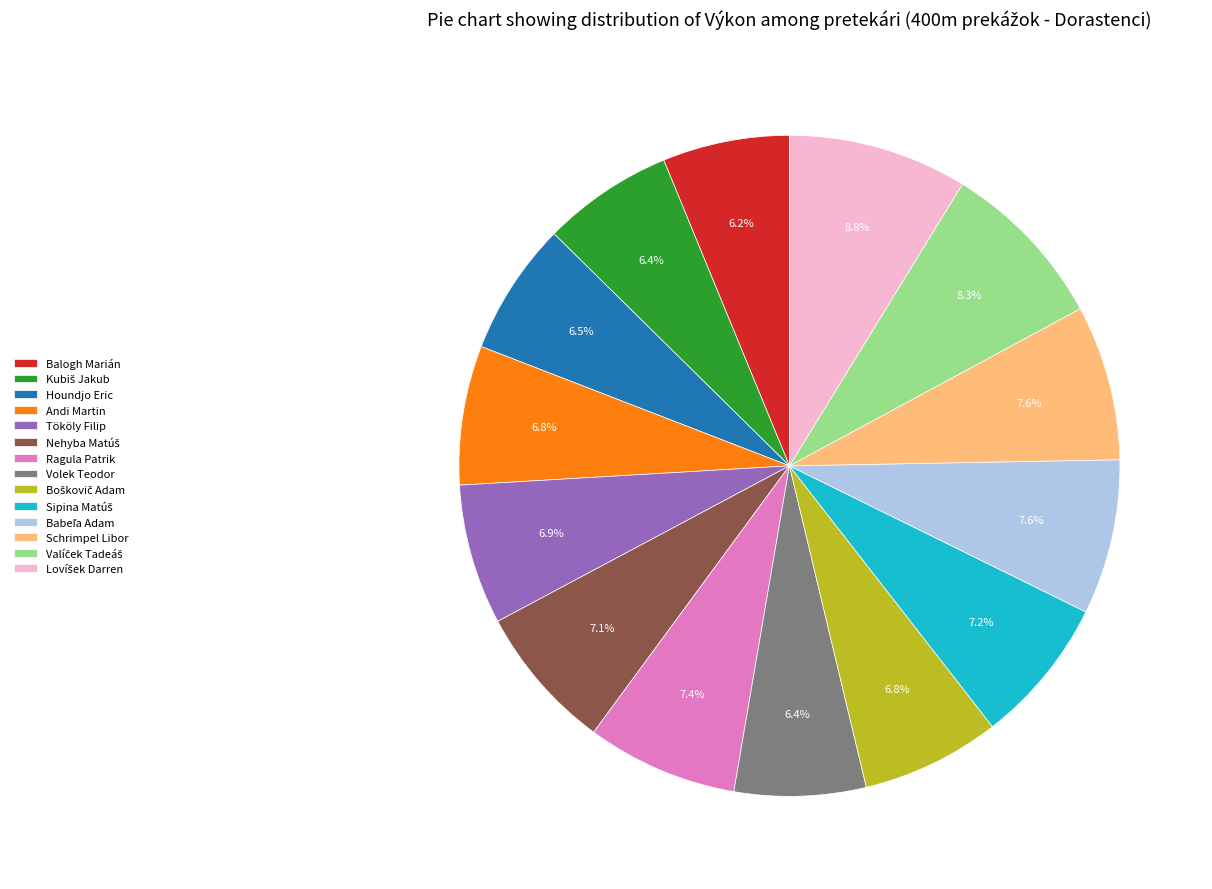

Does any single category account for the majority?

No